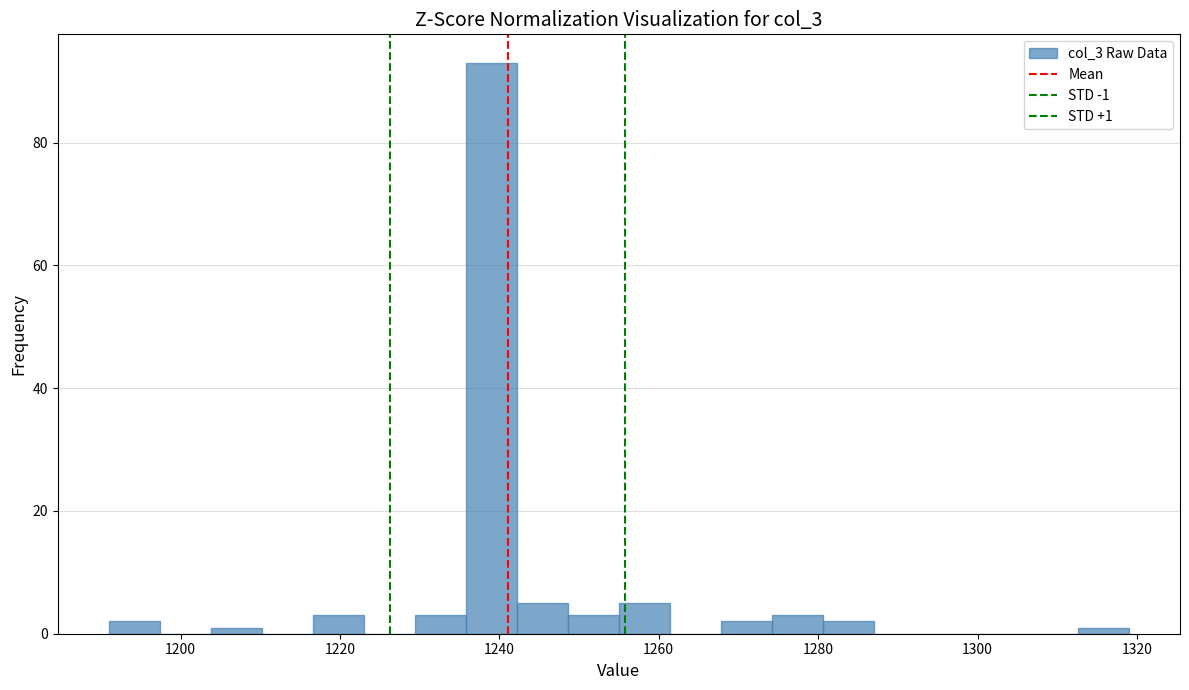

Read against the x-axis, roughly where is the centre of the tallest bar?

1240